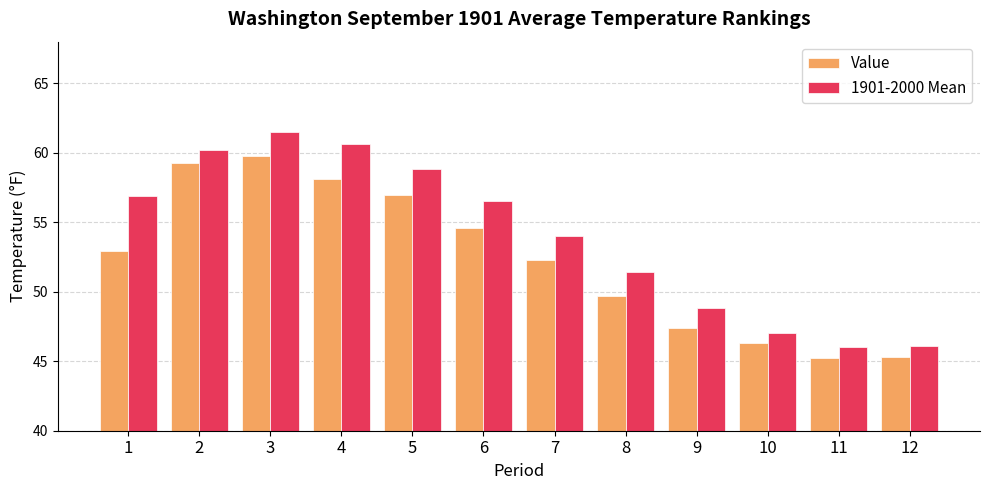

True or false: Value has a value of 72.8 at 11.

False